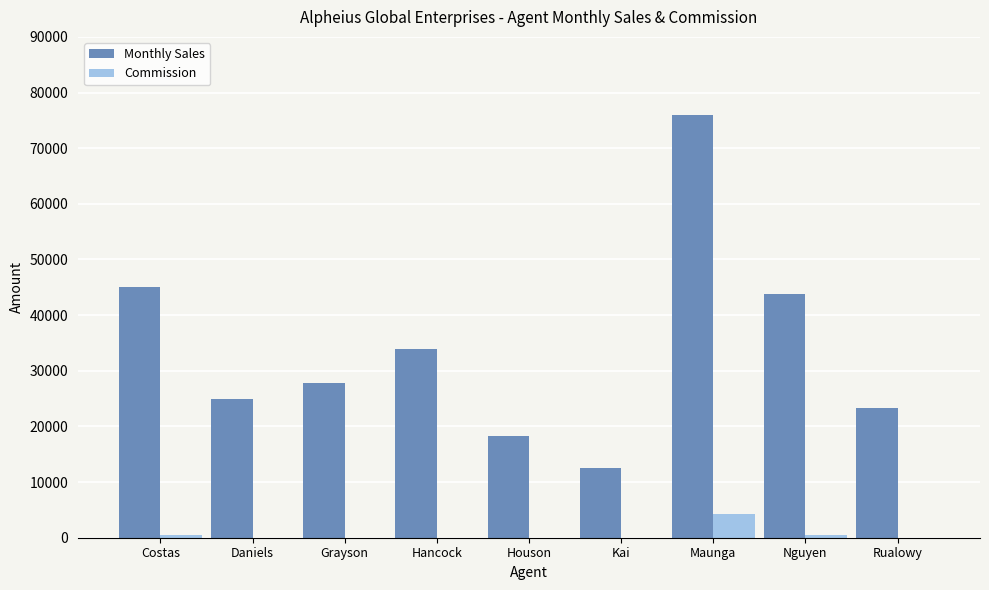

At which category is the sum across all series the highest?

Maunga